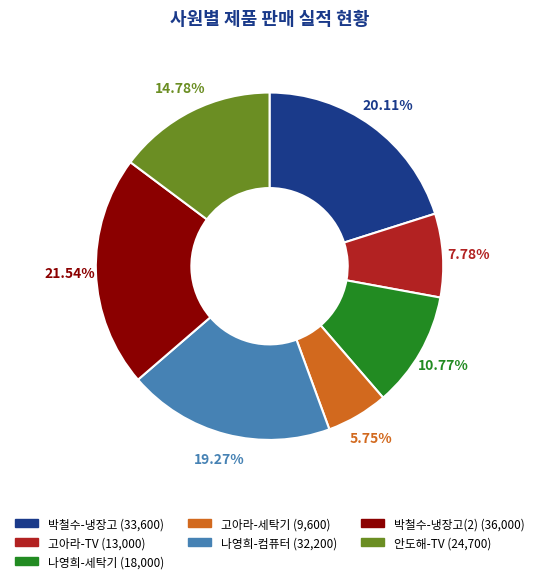

Is there a majority slice in this chart?

No